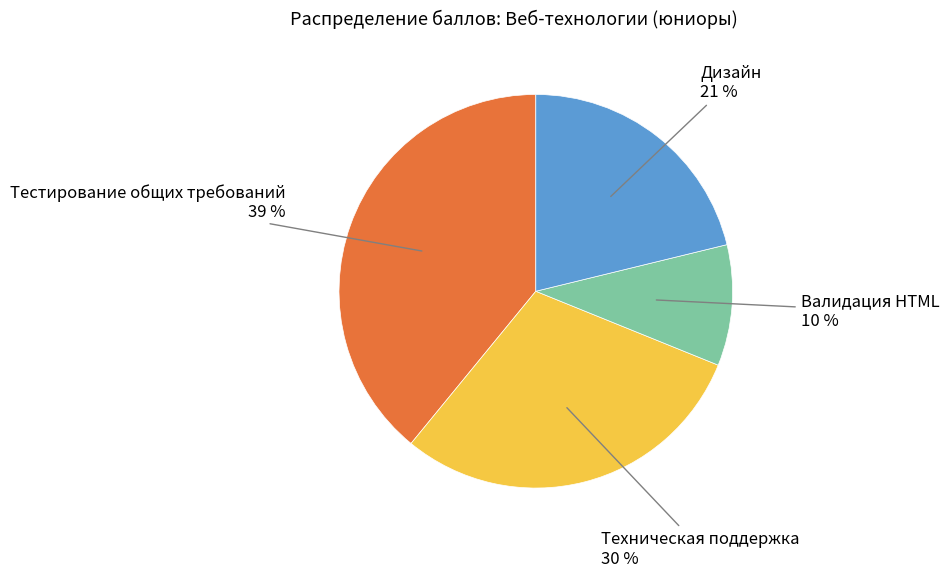

Count the number of slices in the pie.

4